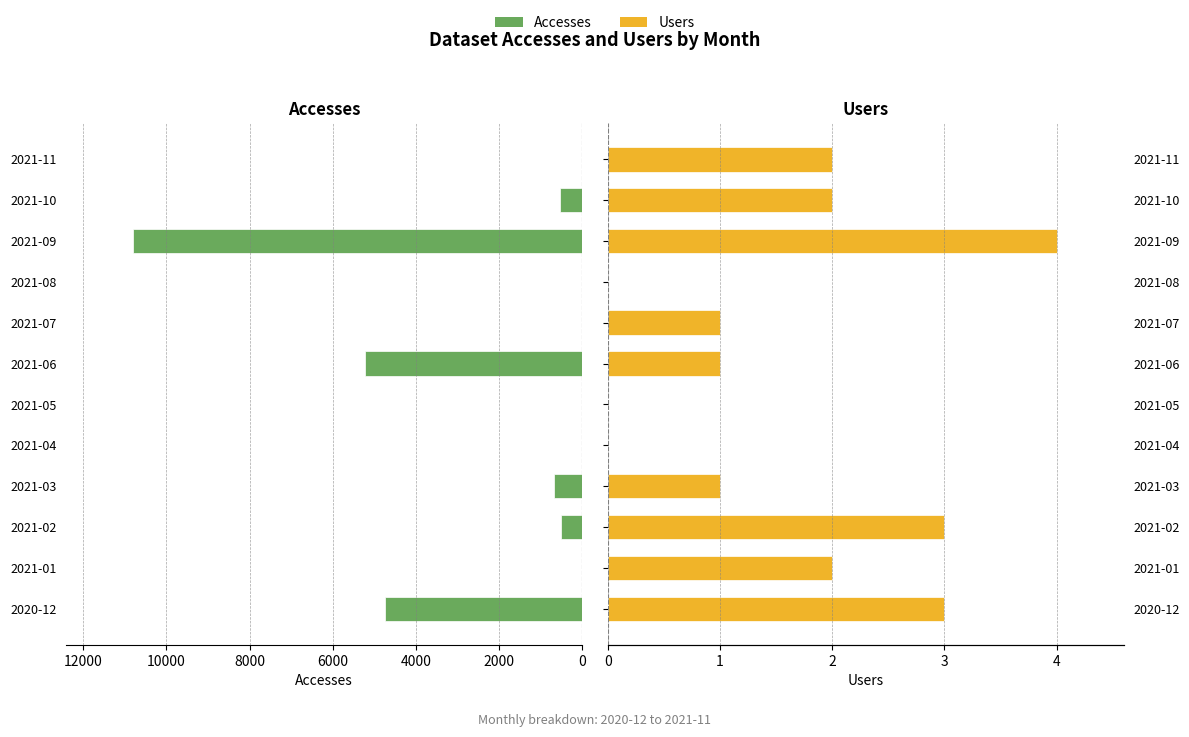

What is the difference between the maximum and minimum values in the Users series?

4